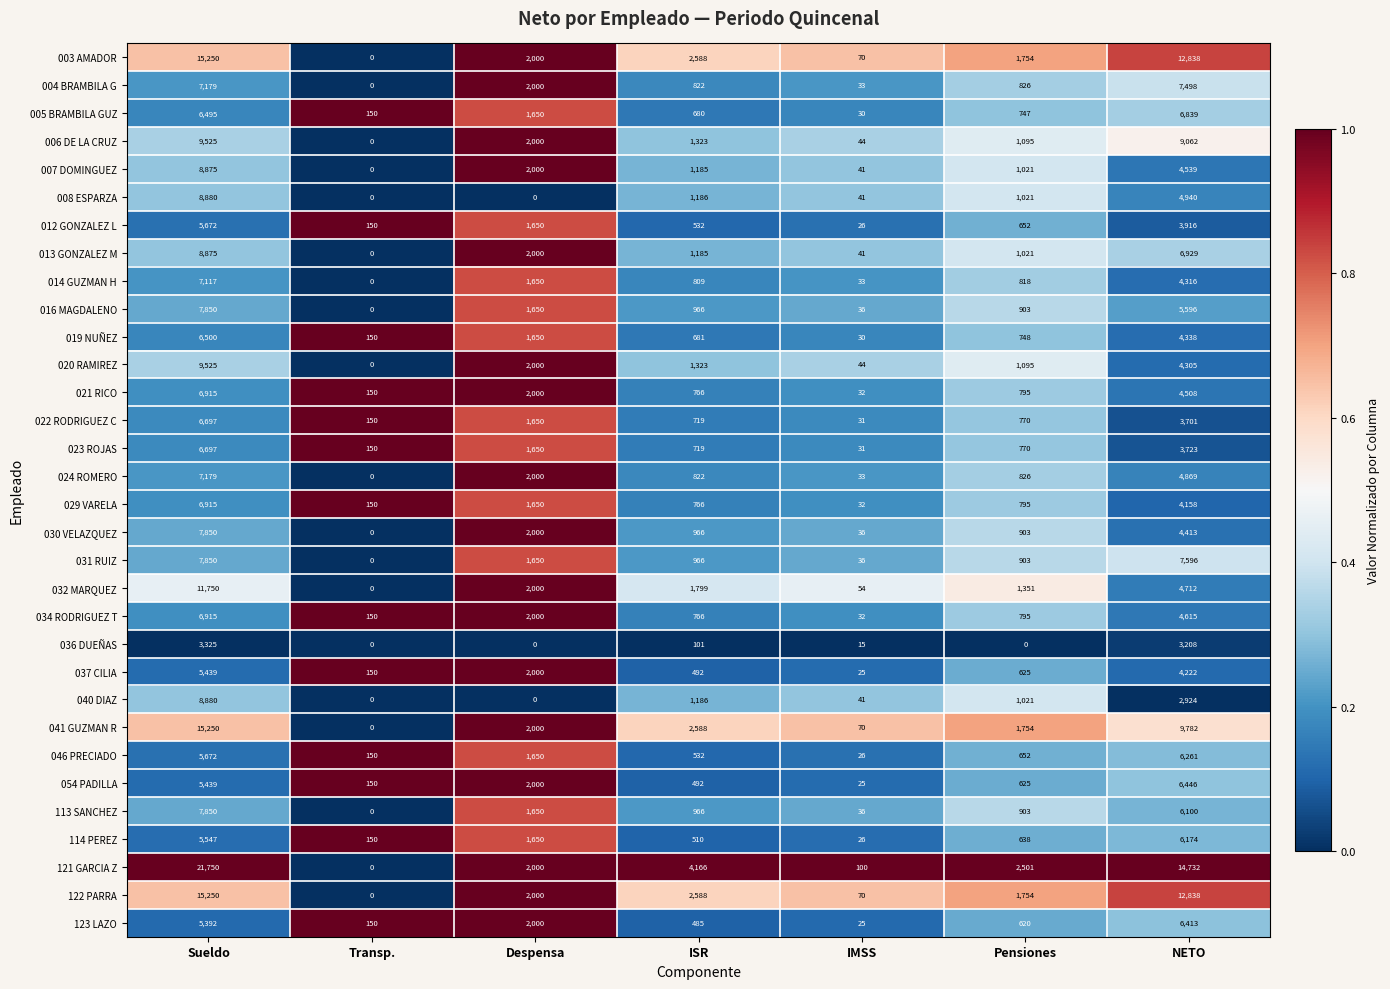

How many categories are shown in the chart?

7